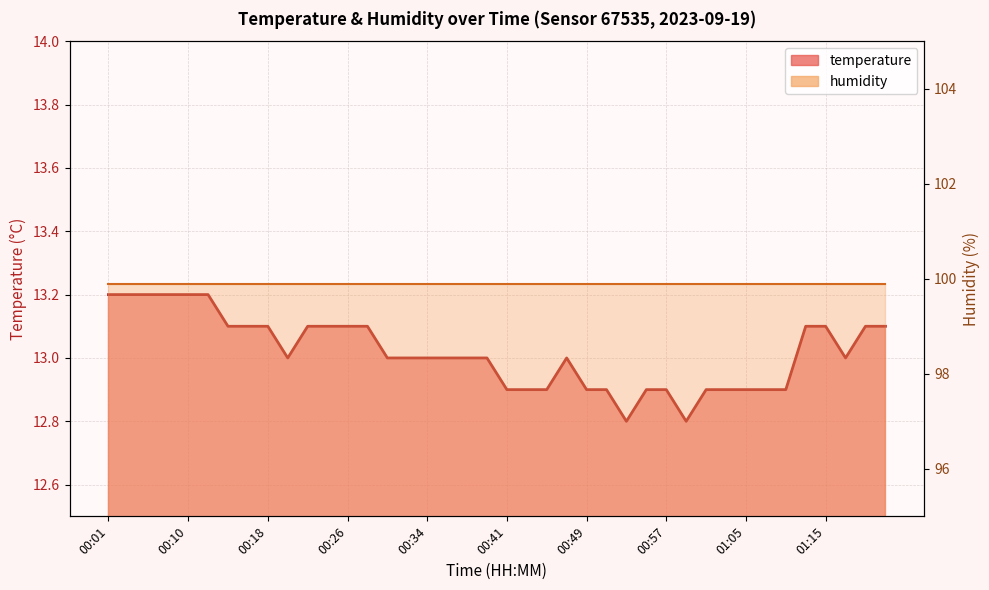

List the labels in order of value, largest first.

00:01, 00:03, 00:05, 00:07, 00:10, 00:12, 00:14, 00:16, 00:18, 00:22, 00:24, 00:26, 00:28, 01:12, 01:15, 01:22, 01:26, 00:20, 00:30, 00:32, 00:34, 00:36, 00:38, 00:40, 00:47, 01:18, 00:41, 00:43, 00:45, 00:49, 00:51, 00:55, 00:57, 01:01, 01:03, 01:05, 01:07, 01:09, 00:53, 00:59